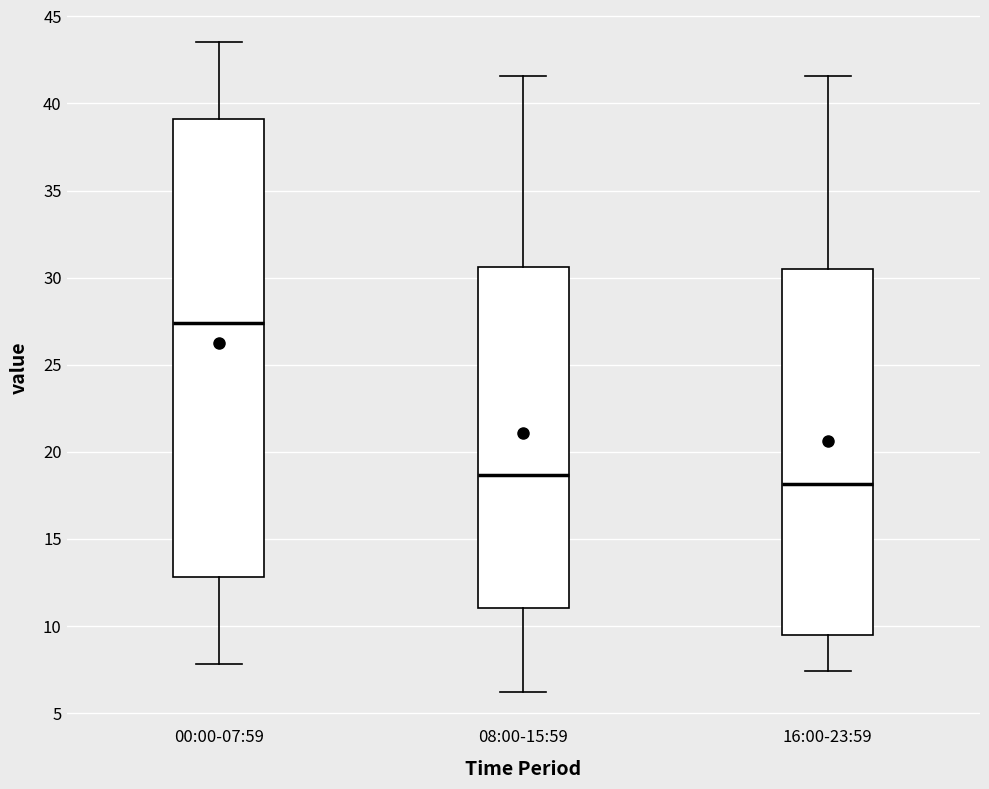

Reading left to right, read every box against the y-axis: the position of its median line, the range the box covers, and the ends of its whiskers. The values are not printed on the chart, so give them approximately, as read against the axis.

00:00-07:59: median 27.5, box 13.0 to 39.0, whiskers 8.0 to 43.5
08:00-15:59: median 18.5, box 11.0 to 30.5, whiskers 6.0 to 41.5
16:00-23:59: median 18.0, box 9.5 to 30.5, whiskers 7.5 to 41.5